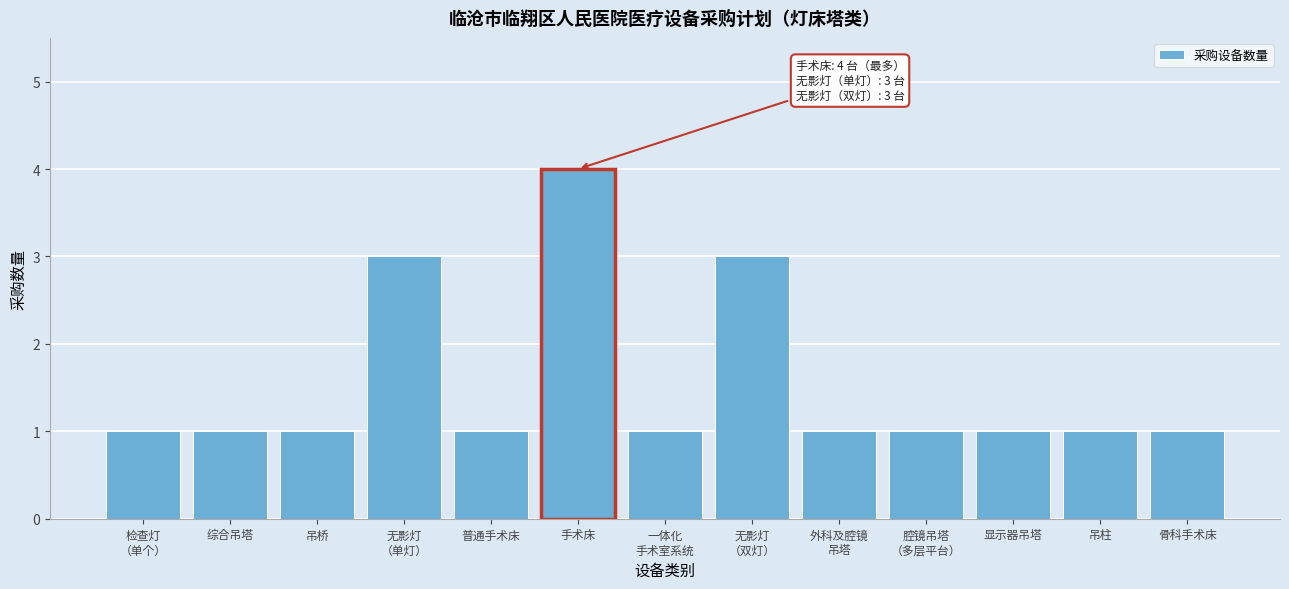

Reading right to left, list all the values displayed in this chart.

1	1	1	1	1	3	1	4	1	3	1	1	1